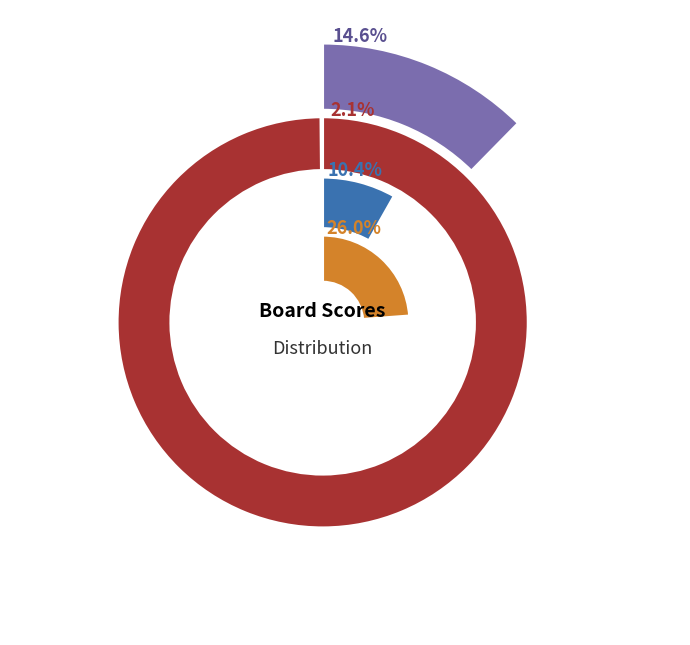

Is the sum of Board 2 and Board 8 greater than half?

No